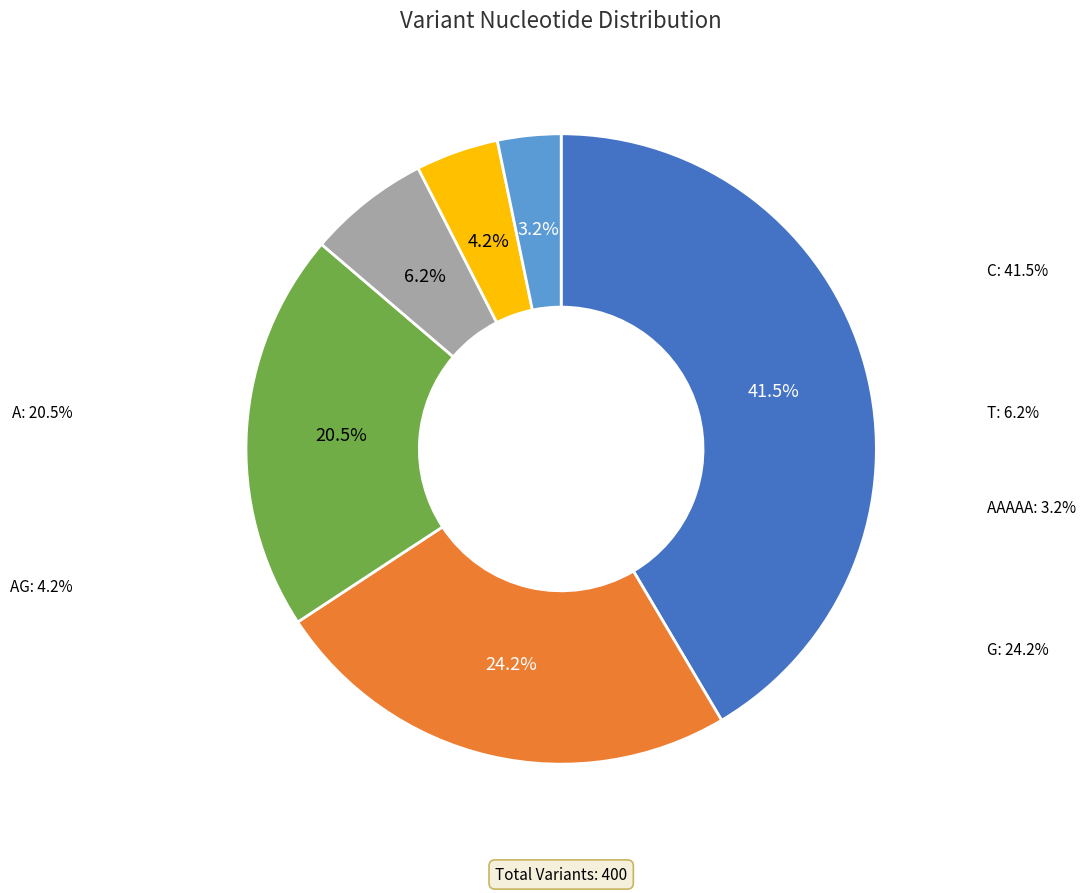

Which has a higher value, A or AG?

A